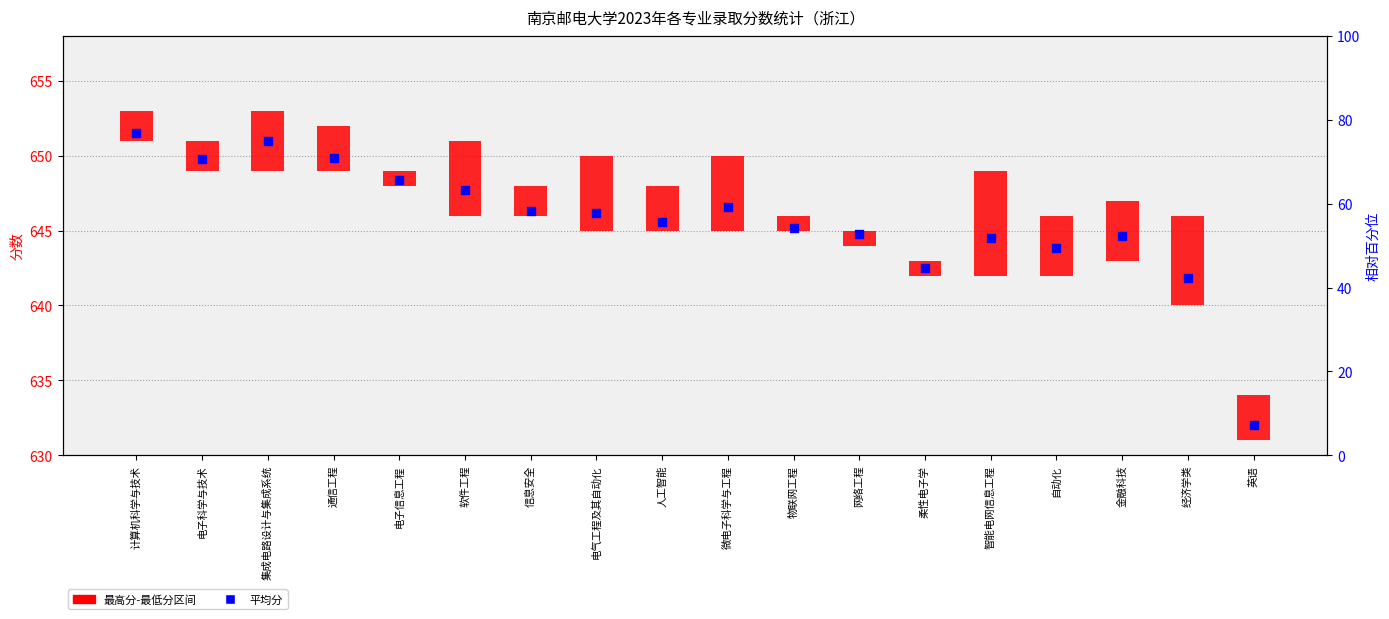

Which has a higher value, 网络工程 or 通信工程?

通信工程